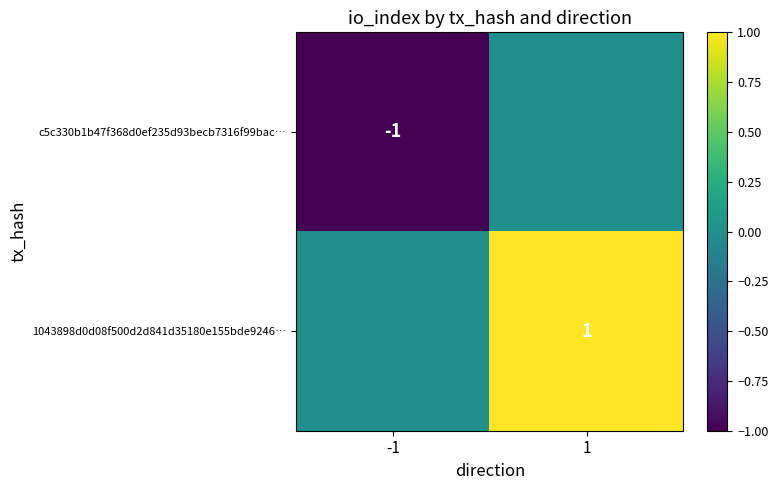

Is it true that c5c330b1b47f368d0ef235d93becb7316f99bac… equals -2 at -1?

False